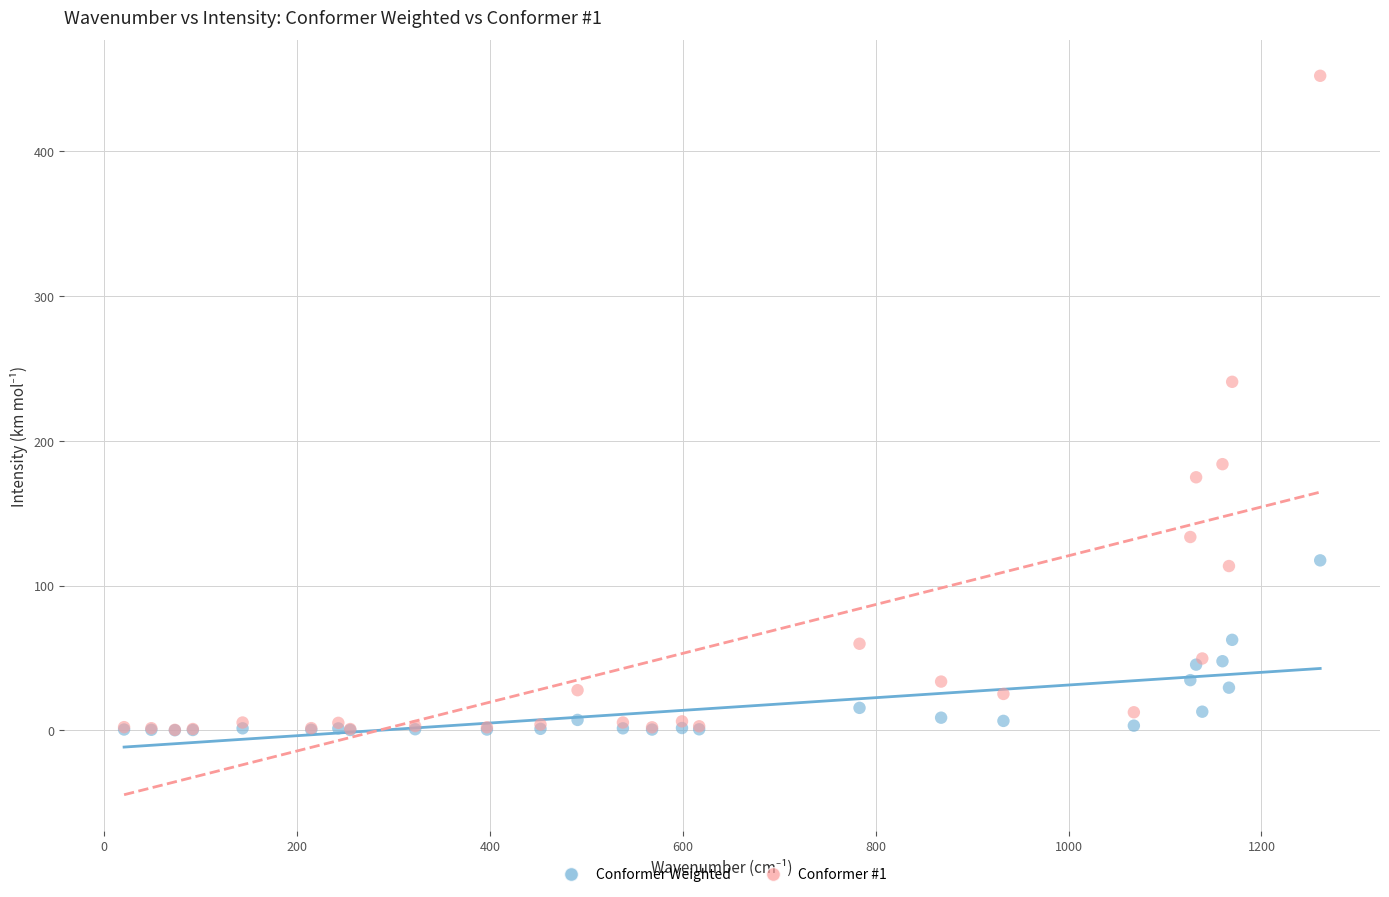

What are all the series names shown in the legend?

Conformer Weighted, Conformer #1